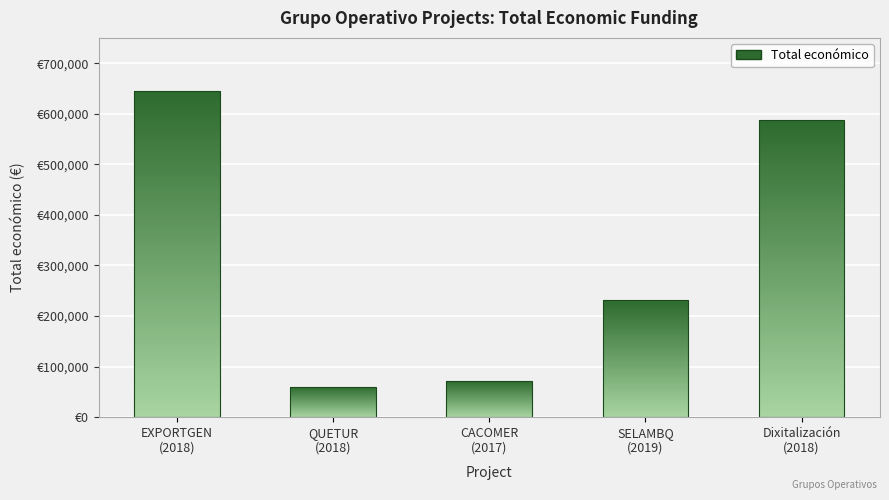

Does the chart contain any negative values?

No